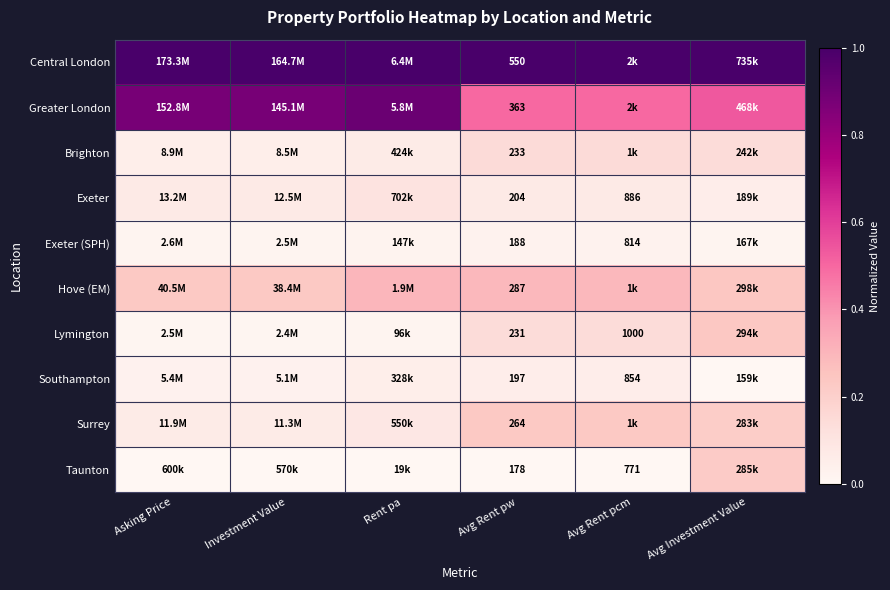

At Avg Rent pw, list the series in order from largest to smallest.

Central London, Greater London, Hove (EM), Surrey, Brighton, Lymington, Exeter, Southampton, Exeter (SPH), Taunton